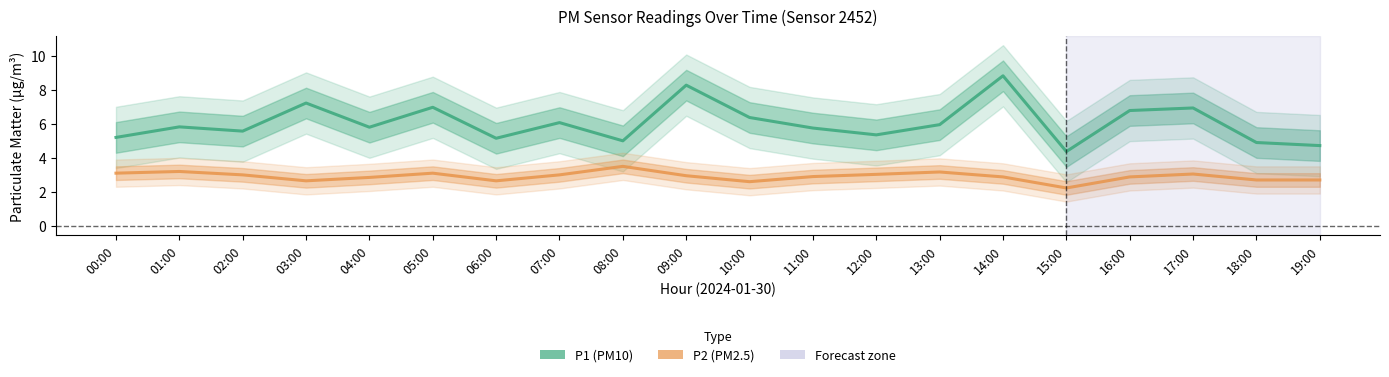

List the series in order of their overall mean, highest first.

P1, P2